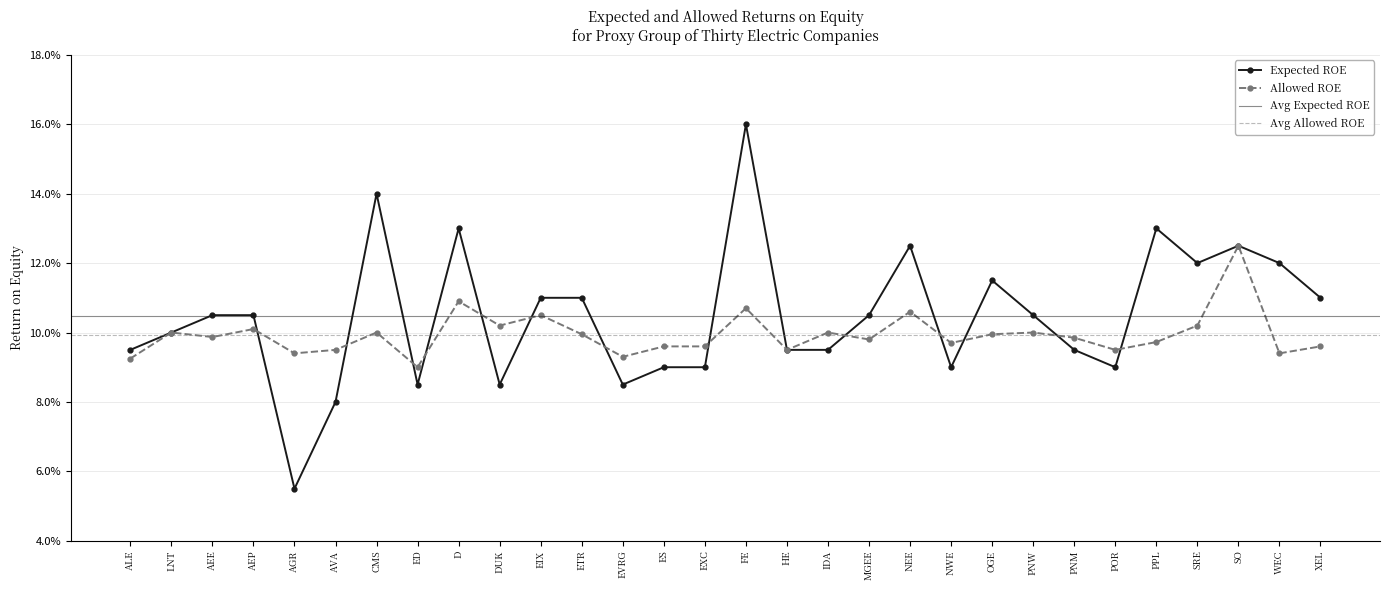

The value of Expected ROE at FE is 0.2. True or false?

True